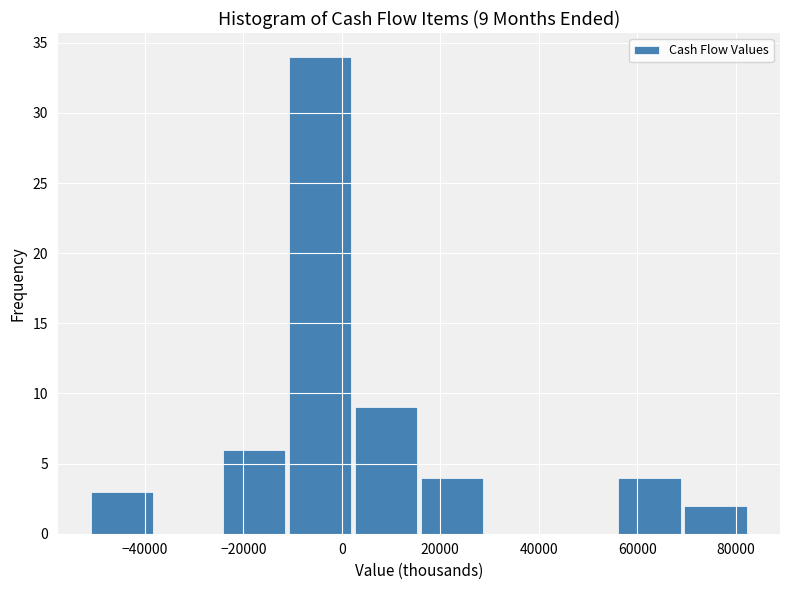

Which range on the x-axis has the tallest bar?

-10800 to 2600